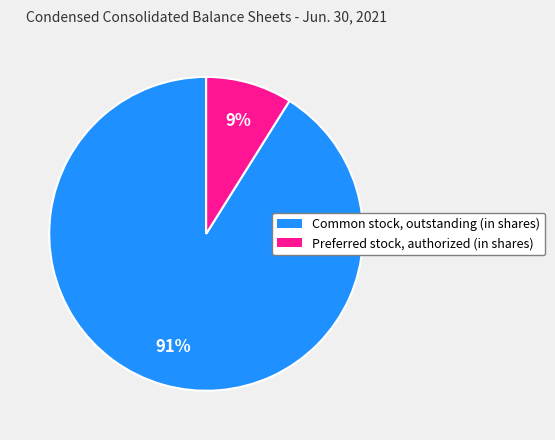

Does Common stock, outstanding (in shares) account for over 50% of the chart?

Yes